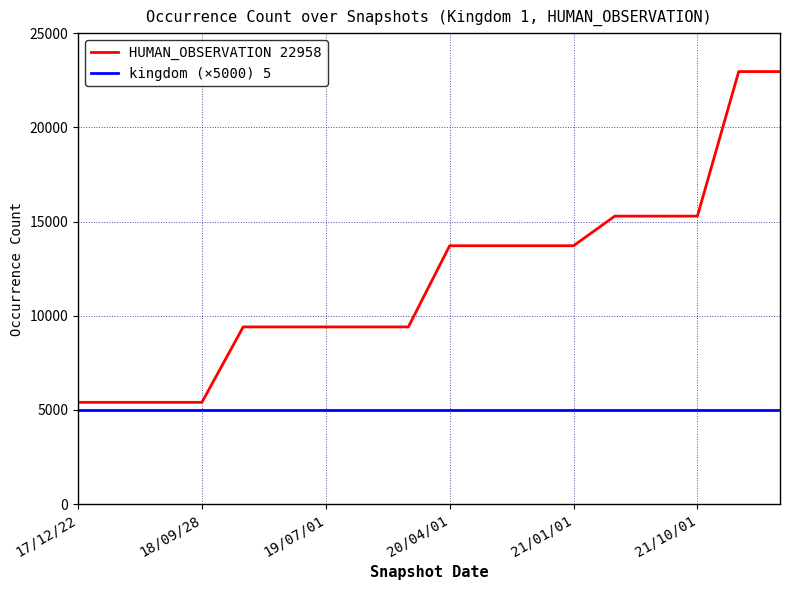

List the series in order of their peak value, lowest first.

kingdom (×5000) 5, HUMAN_OBSERVATION 22958